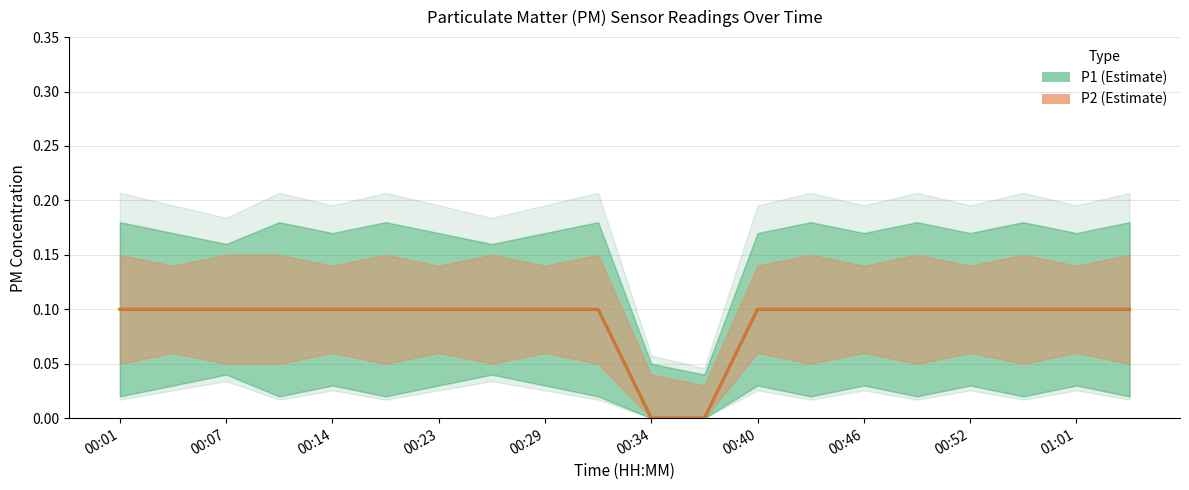

Which category has the highest value in the P2 series?

00:01